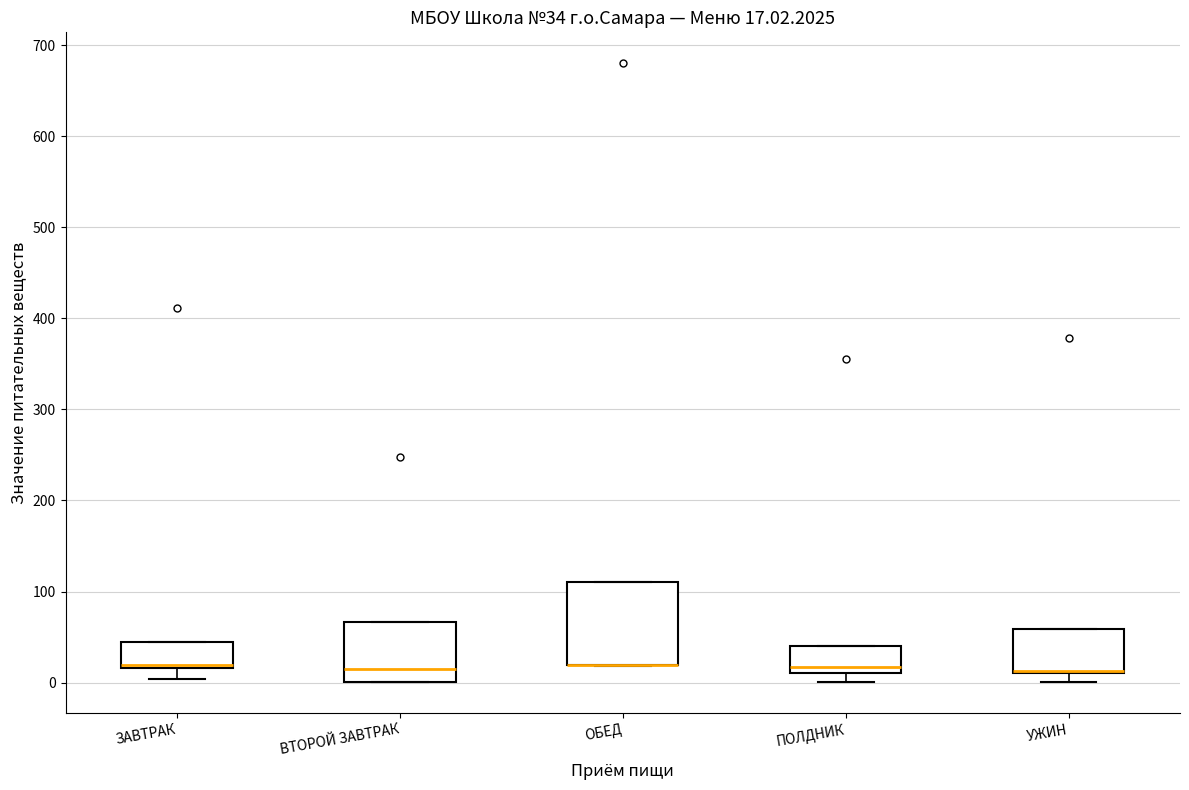

Which box is the tallest, from its lower edge to its upper edge?

ОБЕД